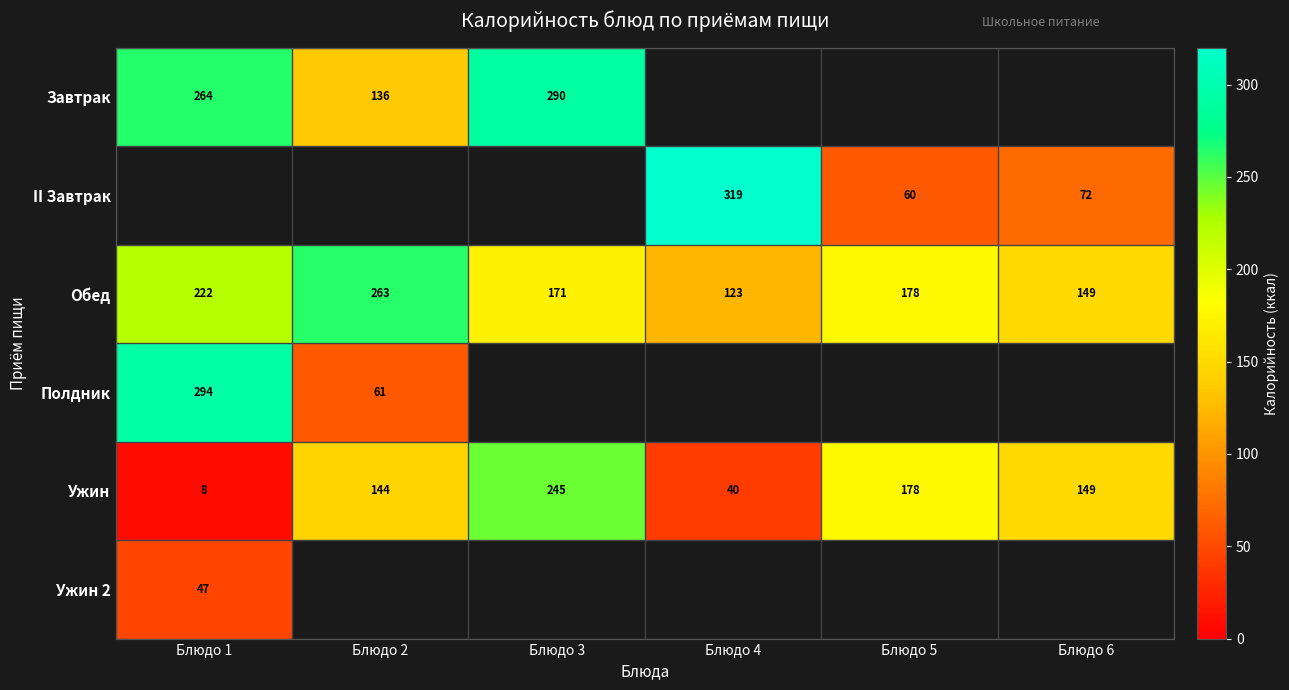

The value of Завтрак at Блюдо 2 is 136. True or false?

True